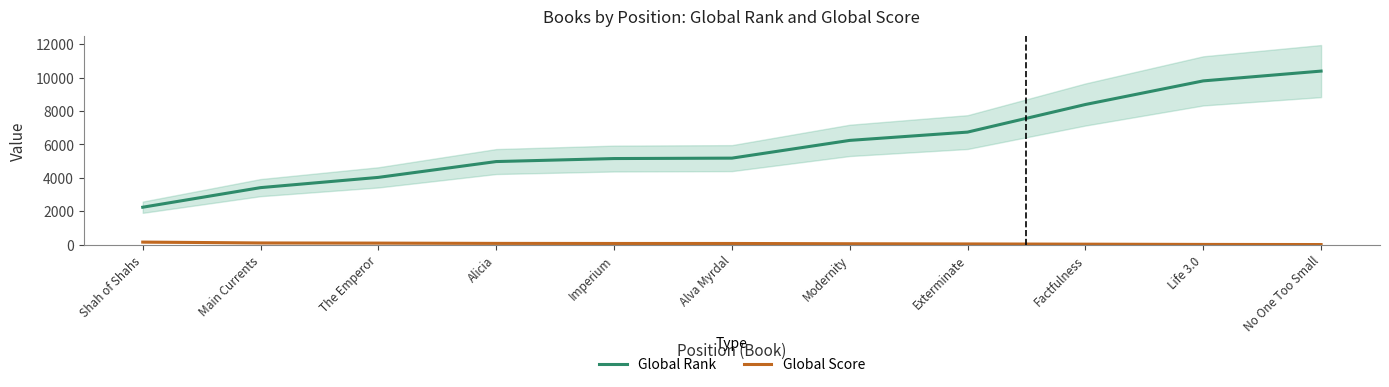

Reading right to left, extract all data points from this chart.

Global Rank: No One Too Small=10389	Life 3.0=9803	Factfulness=8391	Exterminate=6740	Modernity=6244	Alva Myrdal=5183	Imperium=5158	Alicia=4978	The Emperor=4032	Main Currents=3419	Shah of Shahs=2247
Global Score: No One Too Small=15	Life 3.0=22	Factfulness=37	Exterminate=51	Modernity=63	Alva Myrdal=79	Imperium=79	Alicia=84	The Emperor=101	Main Currents=110	Shah of Shahs=162